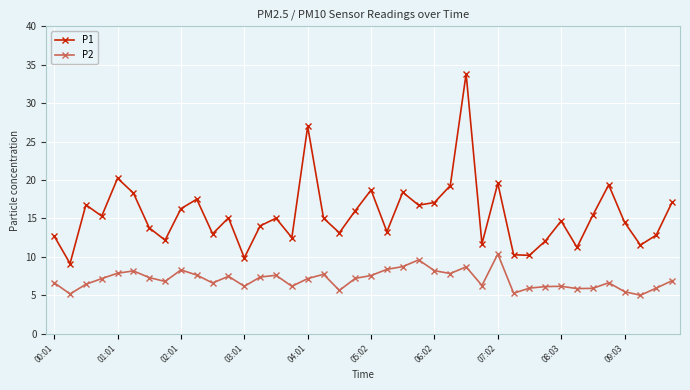

True or false: P1 and P2 intersect in this chart.

False